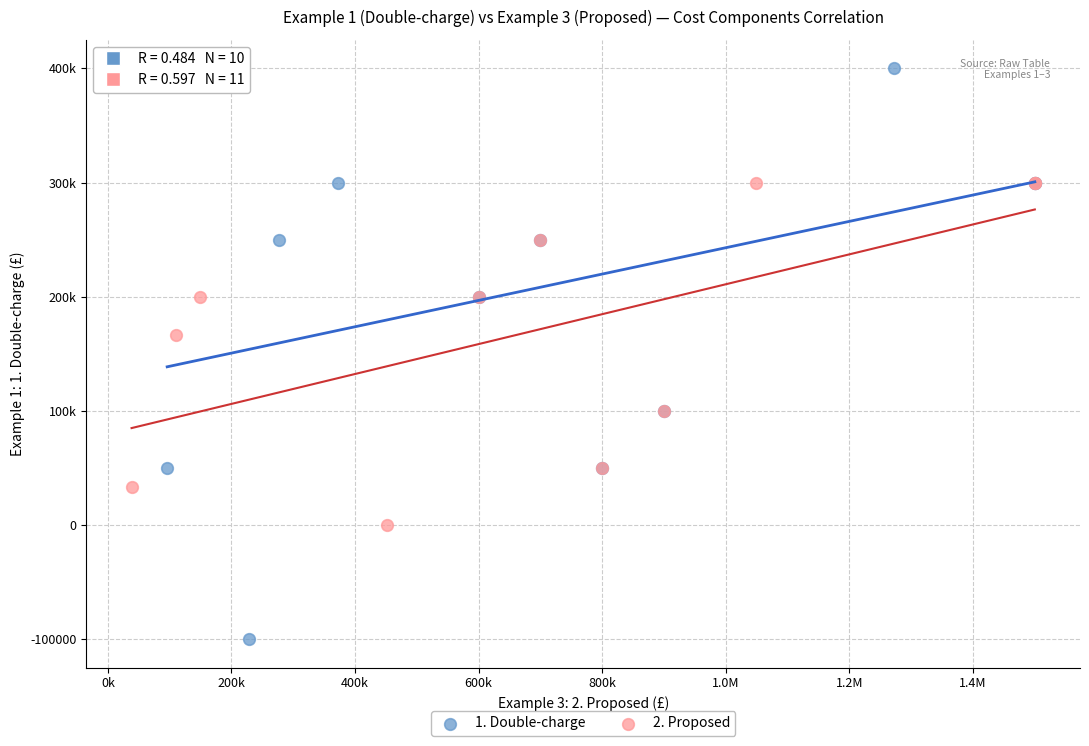

Which series has the widest spread of Y values?

1. Double-charge